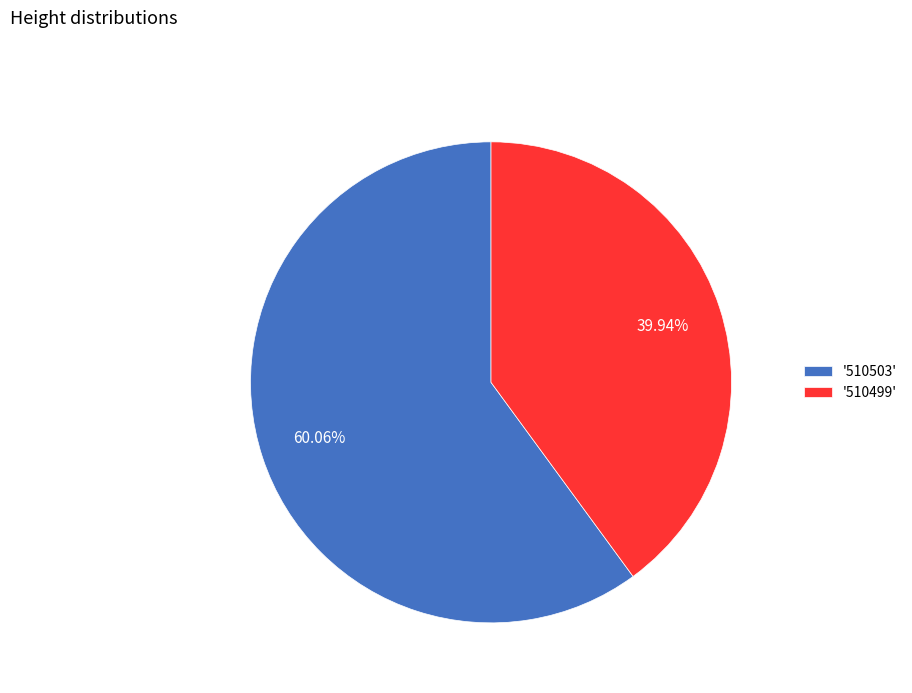

How many slices are in this pie chart?

2